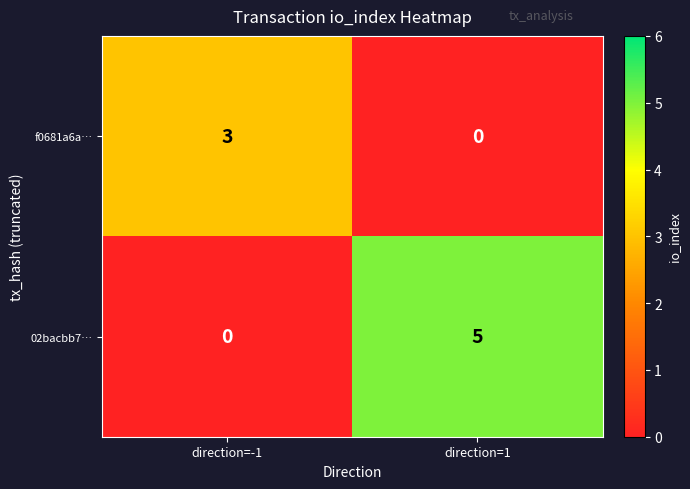

At which label is 02bacbb7… closest to 2?

direction=-1